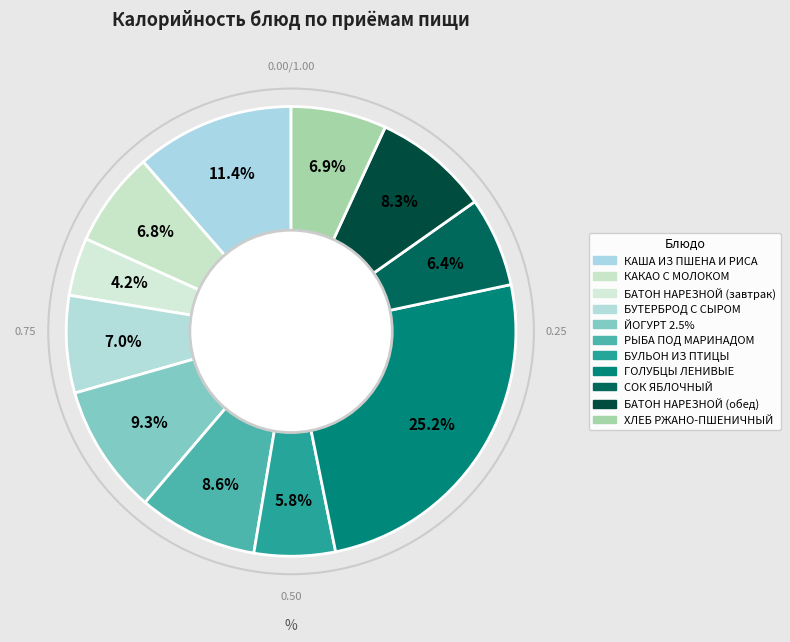

Which category has the biggest portion of the pie?

ГОЛУБЦЫ ЛЕНИВЫЕ